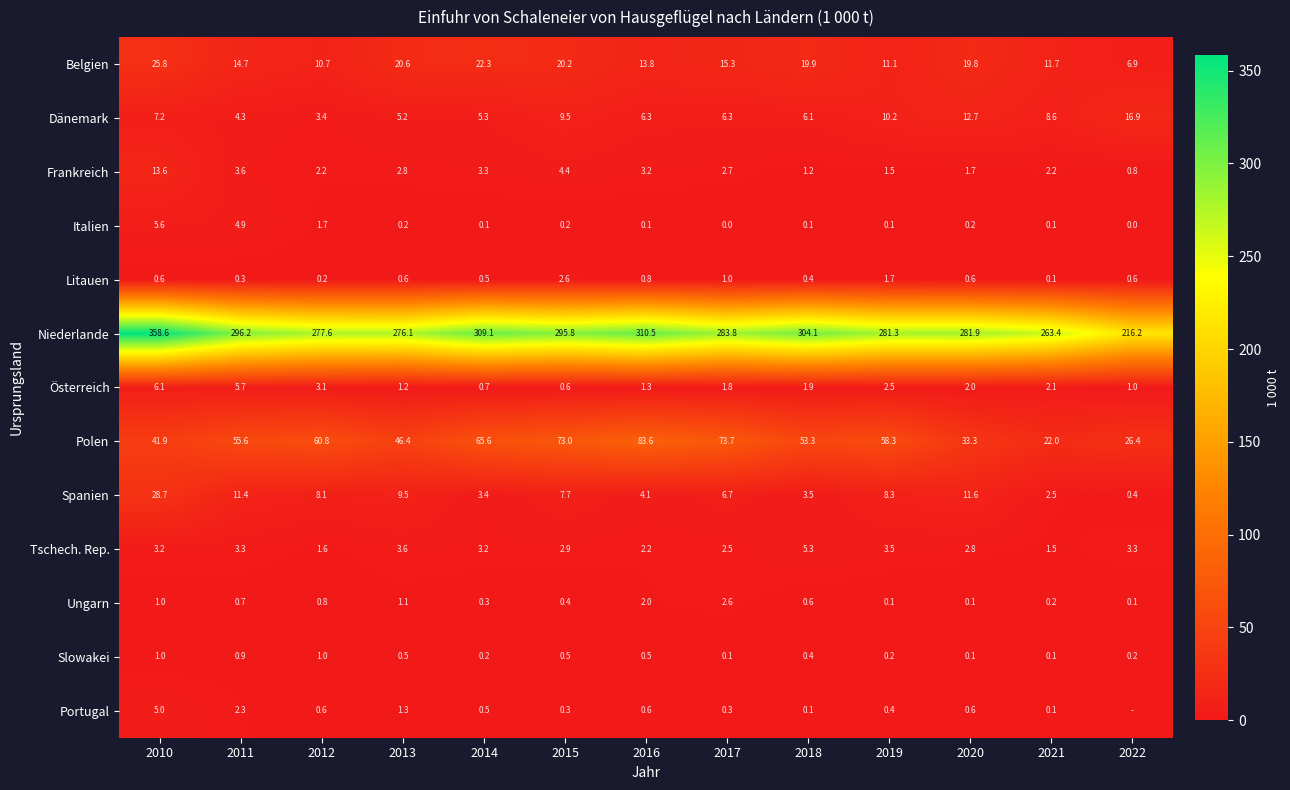

What is the maximum value shown in the chart?

358.6